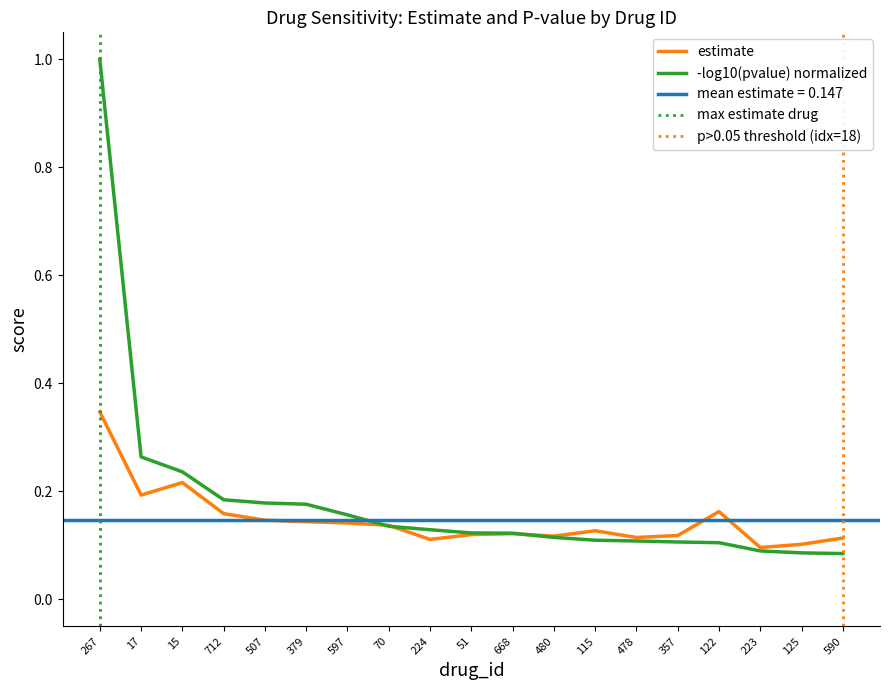

Reading left to right, transcribe all the data shown in this chart.

0.3	0.2	0.2	0.2	0.1	0.1	0.1	0.1	0.1	0.1	0.1	0.1	0.1	0.1	0.1	0.2	0.1	0.1	0.1